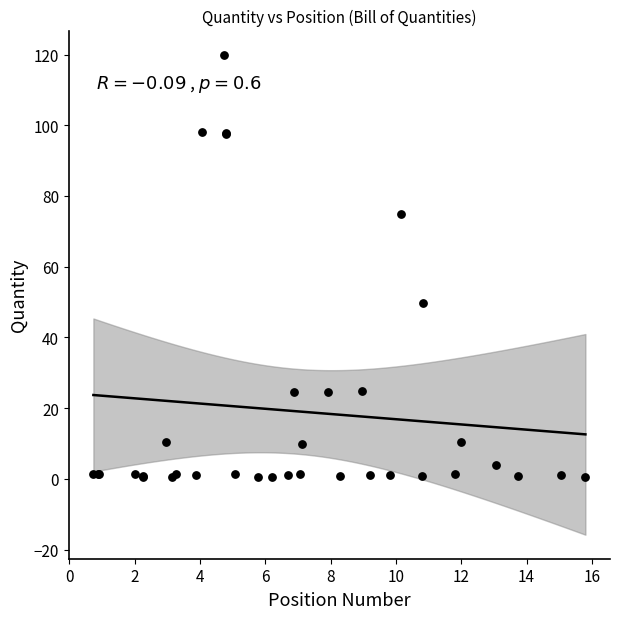

What Y value in the scatter plot is closest to 60?

49.8